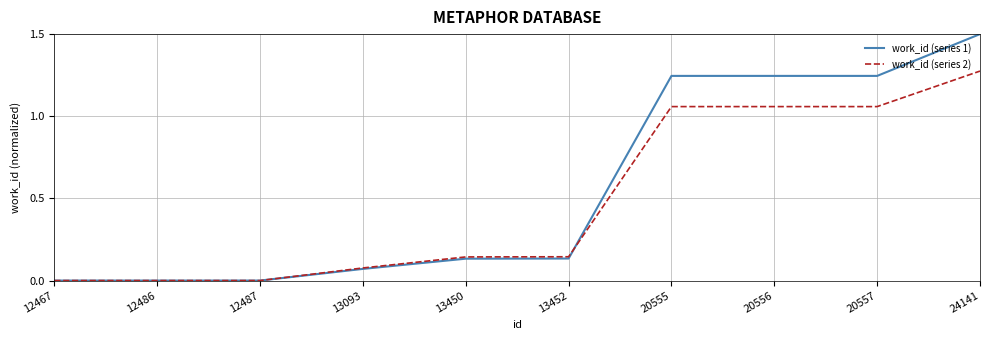

Which series has the largest range (max minus min)?

work_id (series 1)